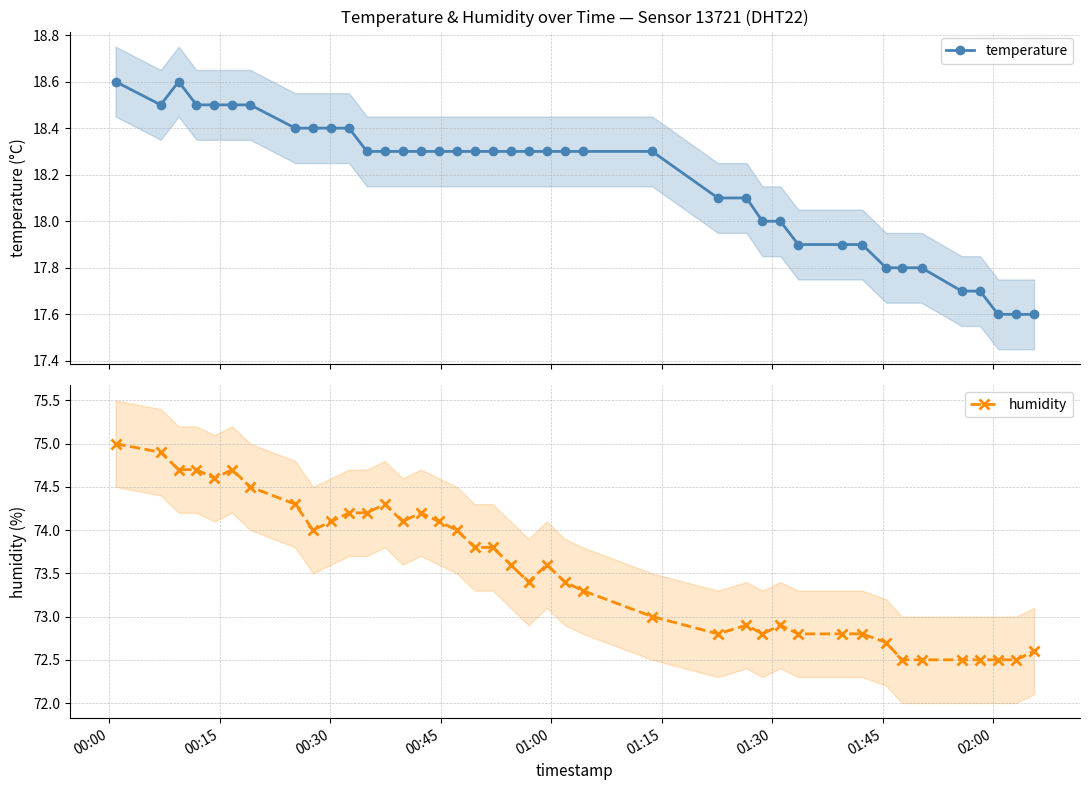

What is the value of the temperature point at the 26th from the left?

18.1